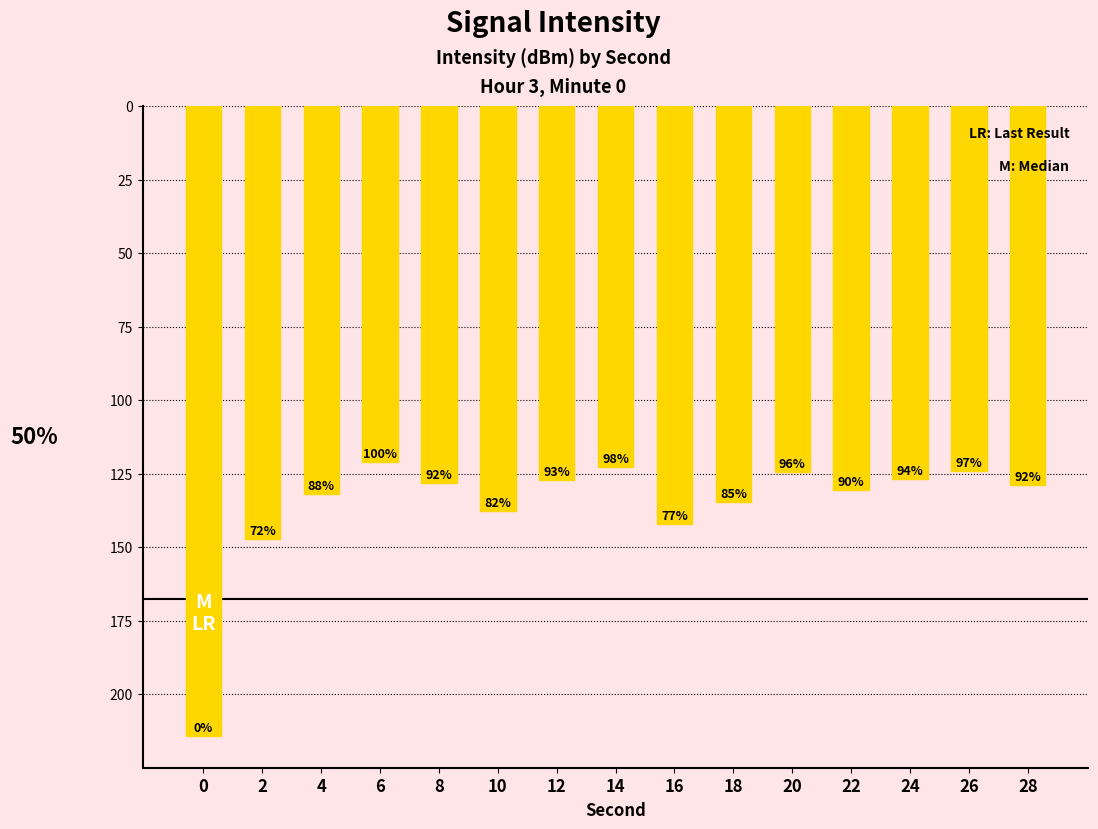

Rank the categories by value from lowest to highest.

0, 2, 16, 10, 18, 4, 22, 28, 8, 12, 24, 20, 26, 14, 6